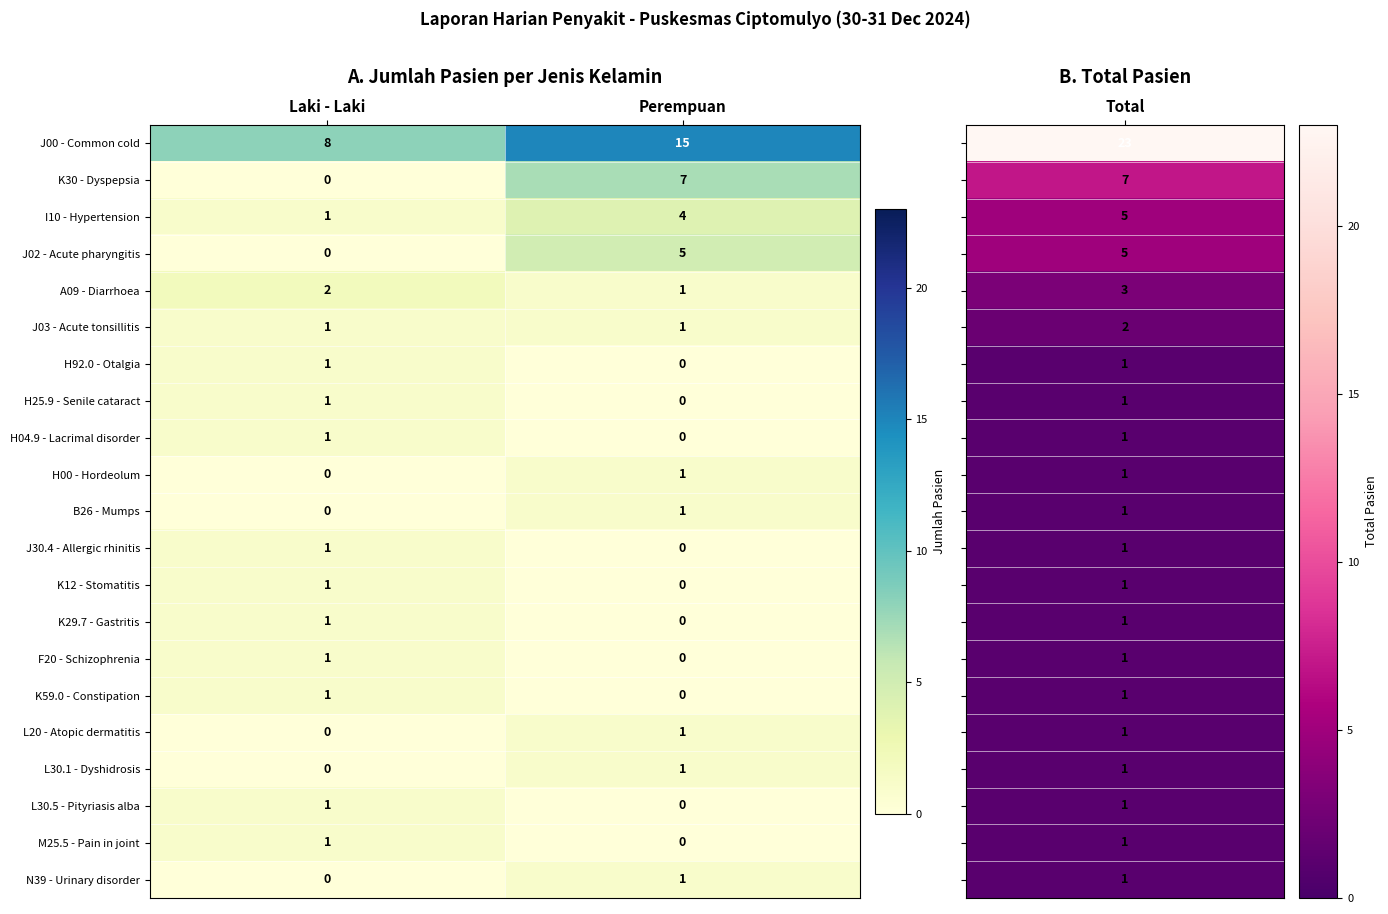

What is the difference between the highest and lowest values at Perempuan?

15